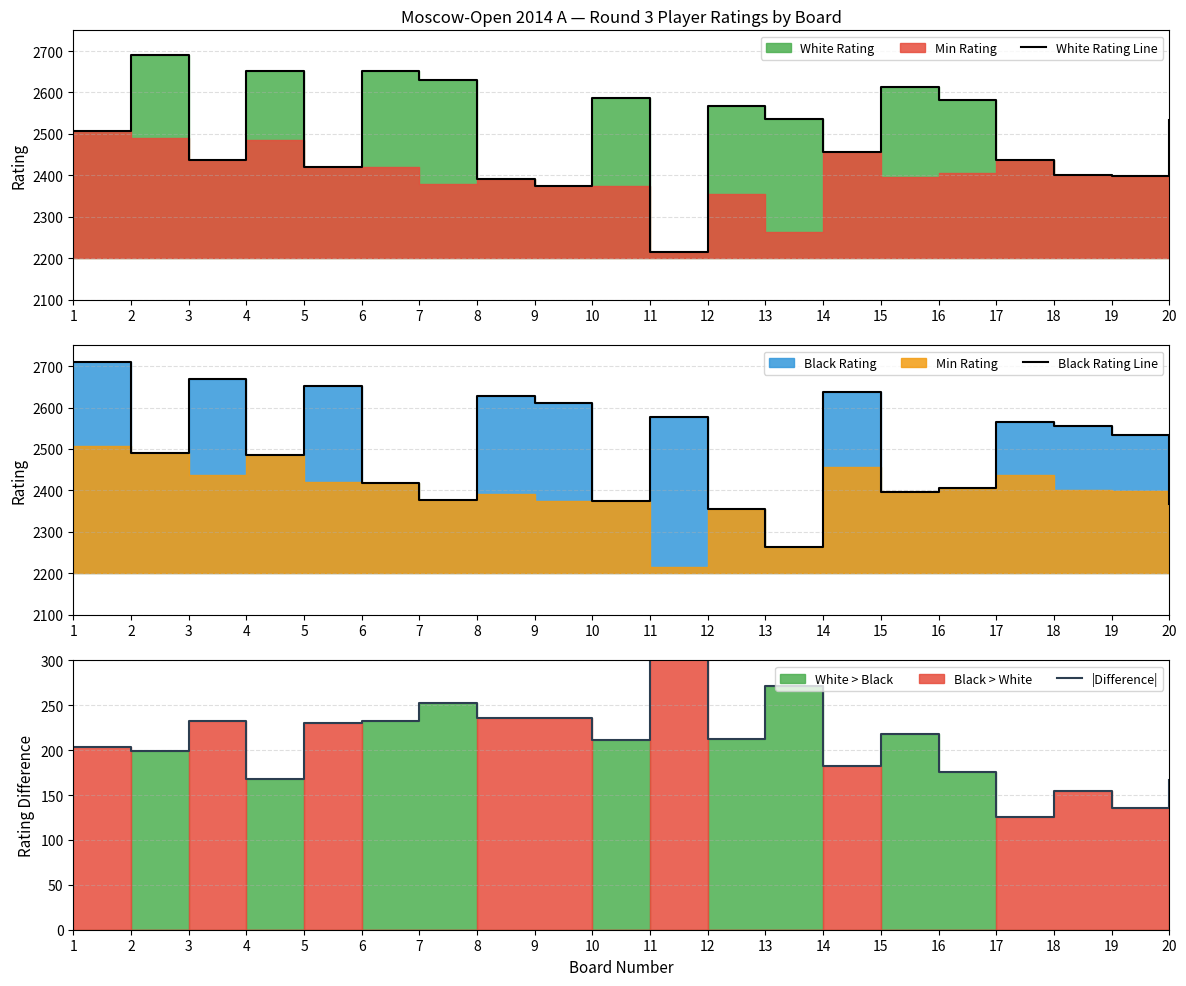

Reading left to right, extract all data points from this chart.

White Rating Line: 1=2507	2=2690	3=2436	4=2653	5=2421	6=2651	7=2630	8=2392	9=2375	10=2586	11=2216	12=2568	13=2536	14=2456	15=2613	16=2581	17=2438	18=2402	19=2398	20=2534
Black Rating Line: 1=2710	2=2491	3=2669	4=2485	5=2651	6=2419	7=2378	8=2628	9=2611	10=2375	11=2577	12=2355	13=2264	14=2638	15=2395	16=2405	17=2564	18=2556	19=2534	20=2367
|Difference|: 1=203	2=199	3=233	4=168	5=230	6=232	7=252	8=236	9=236	10=211	11=361	12=213	13=272	14=182	15=218	16=176	17=126	18=154	19=136	20=167